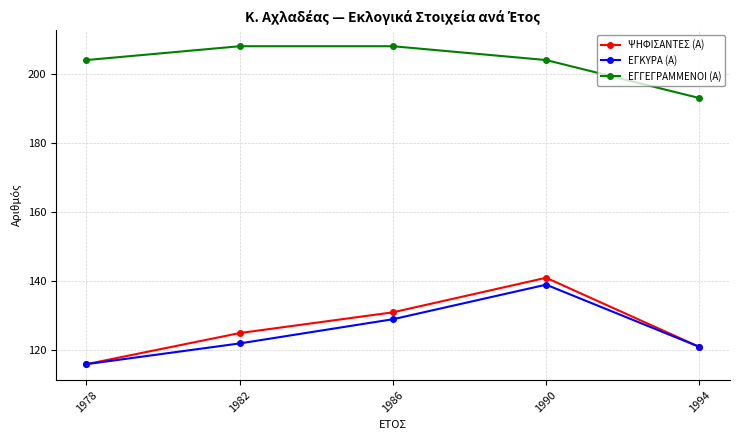

True or false: ΕΓΓΕΓΡΑΜΜΕΝΟΙ (Α) and ΨΗΦΙΣΑΝΤΕΣ (Α) cross at least once.

False